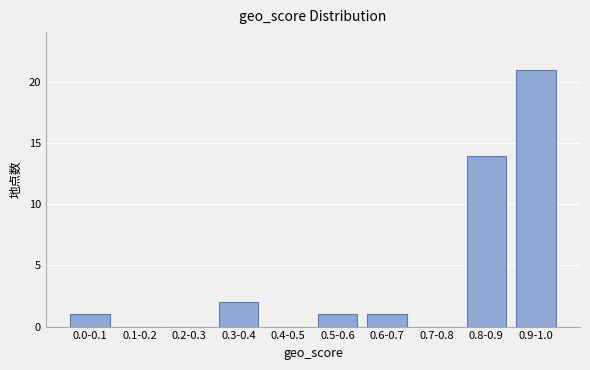

Reading left to right, what are all the values shown in this chart?

0.0-0.1=1	0.1-0.2=0	0.2-0.3=0	0.3-0.4=2	0.4-0.5=0	0.5-0.6=1	0.6-0.7=1	0.7-0.8=0	0.8-0.9=14	0.9-1.0=21